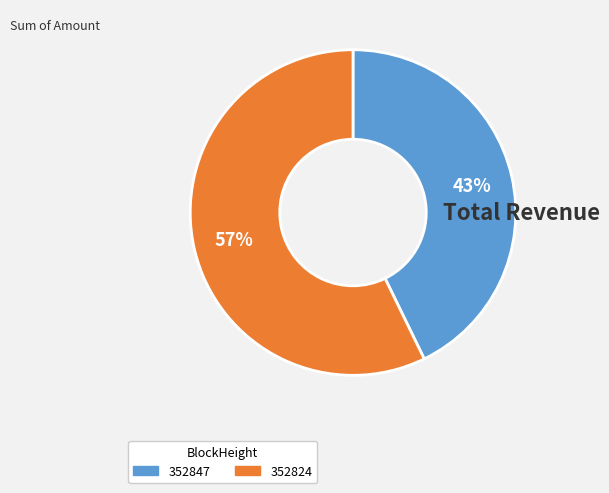

To the nearest percent, what portion does 352824 represent?

57%